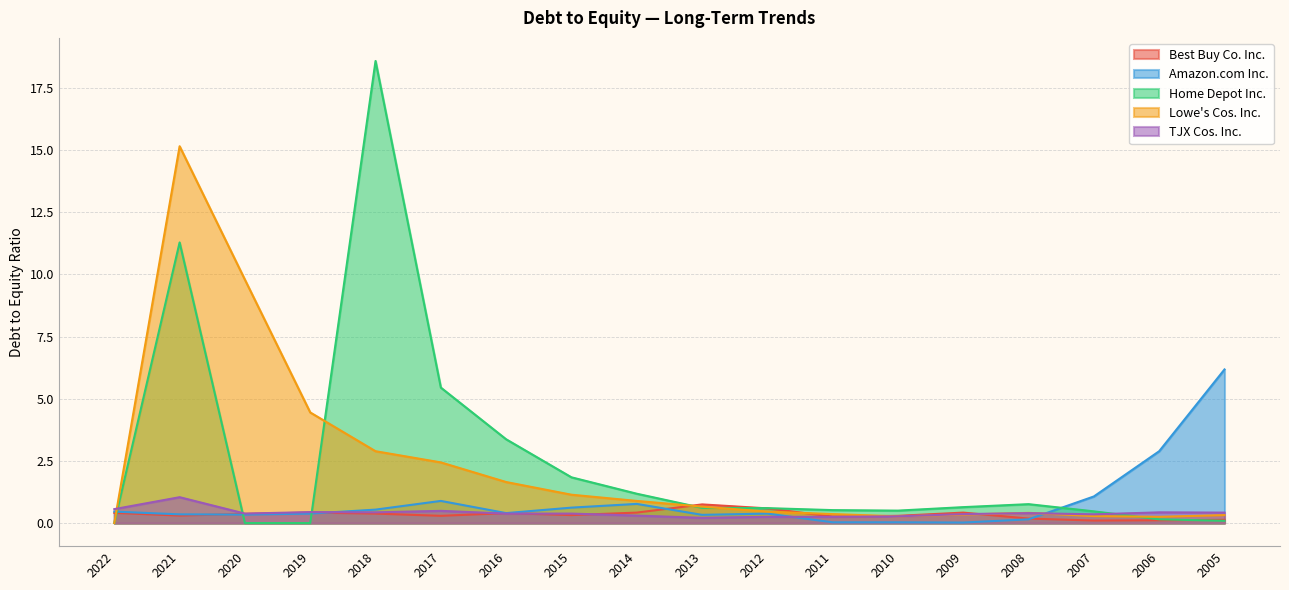

The TJX Cos. Inc. series shows 0.6 at 2022. True or false?

True